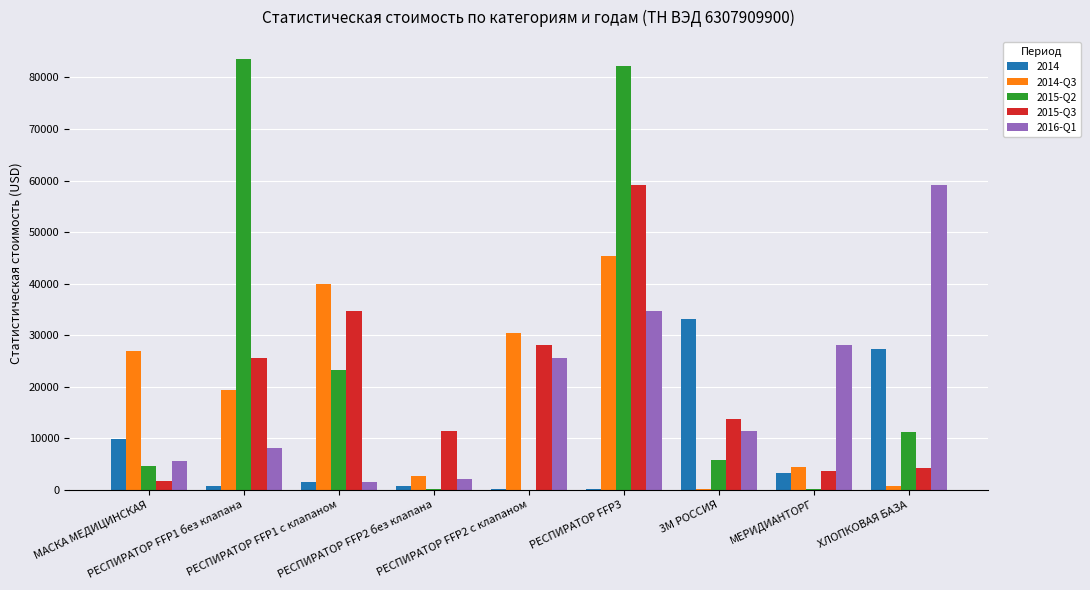

What is the highest value of the 2015-Q3 series?

59235.4